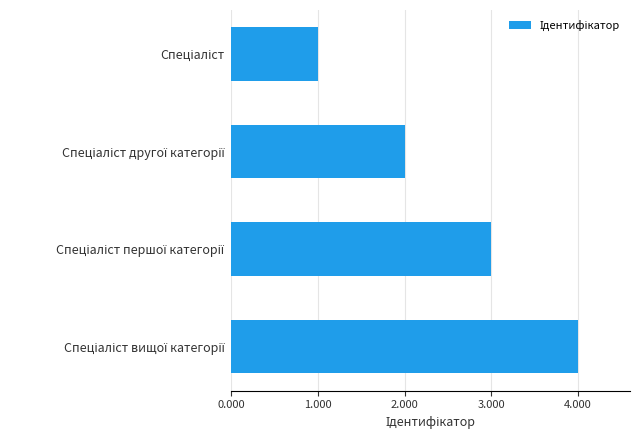

Count the values in the range 2 to 4.

3